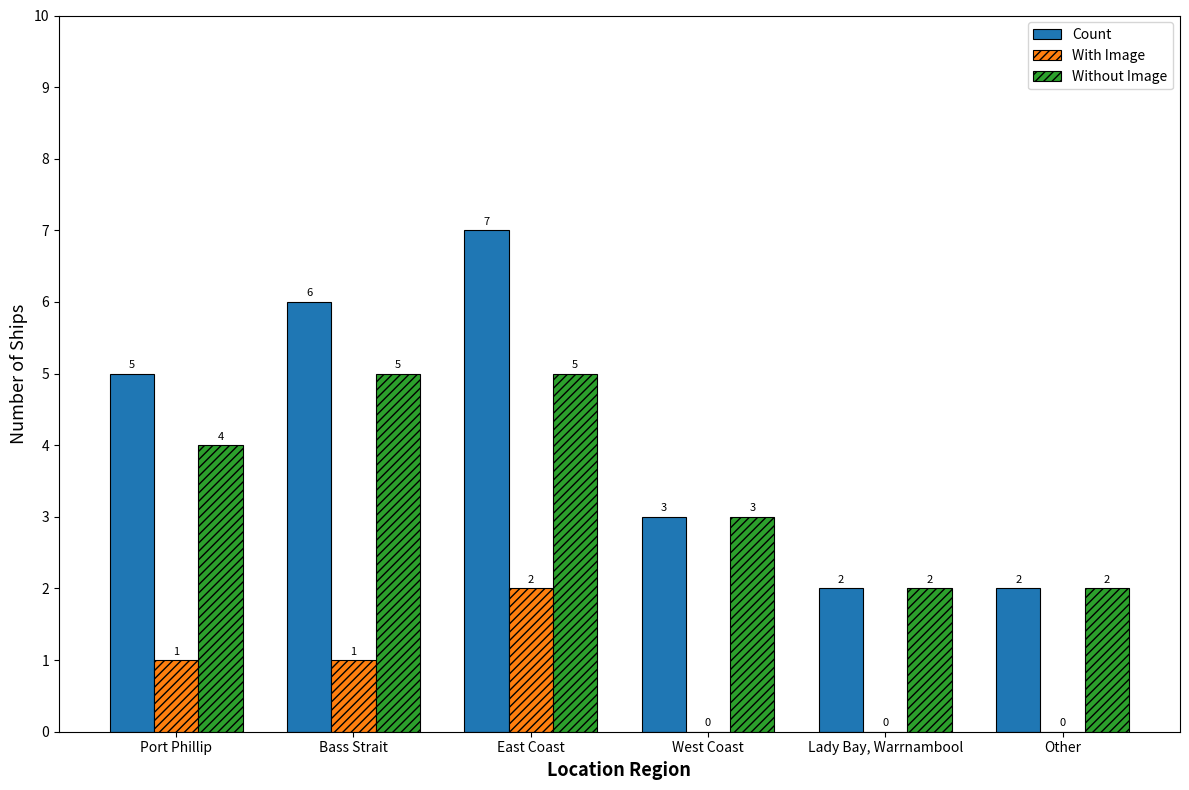

What is the total value across all series at East Coast?

14